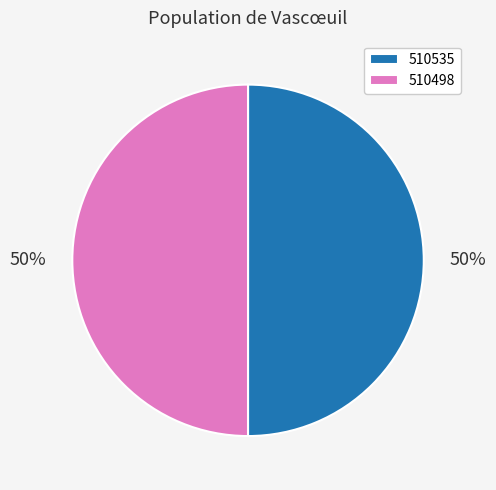

What is the ratio of the value at 510535 to the value at 510498?

1.0